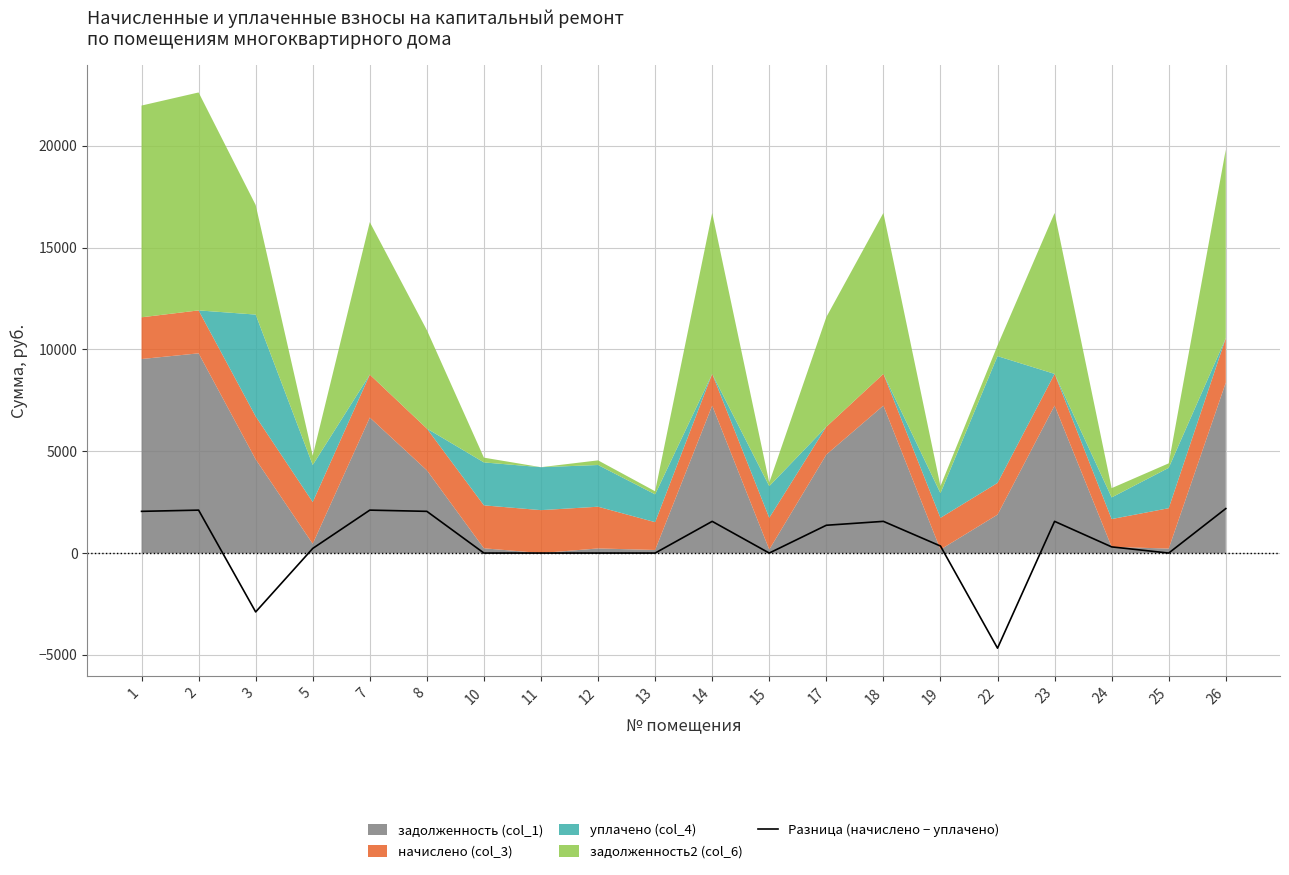

Which category has the lowest value across all series?

22